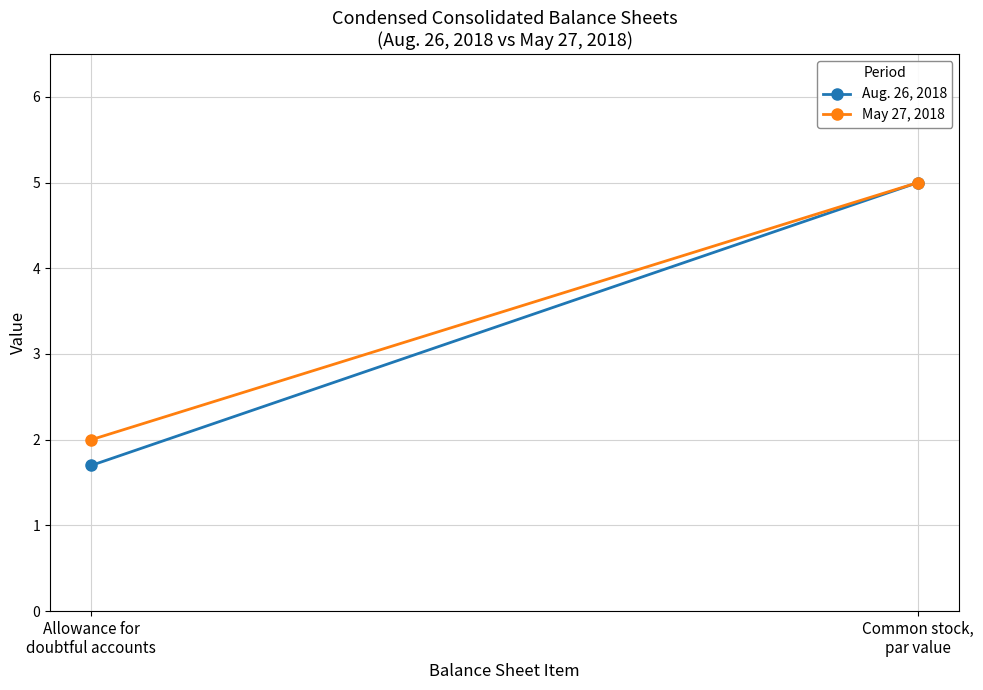

Which series has the widest spread of values?

Aug. 26, 2018